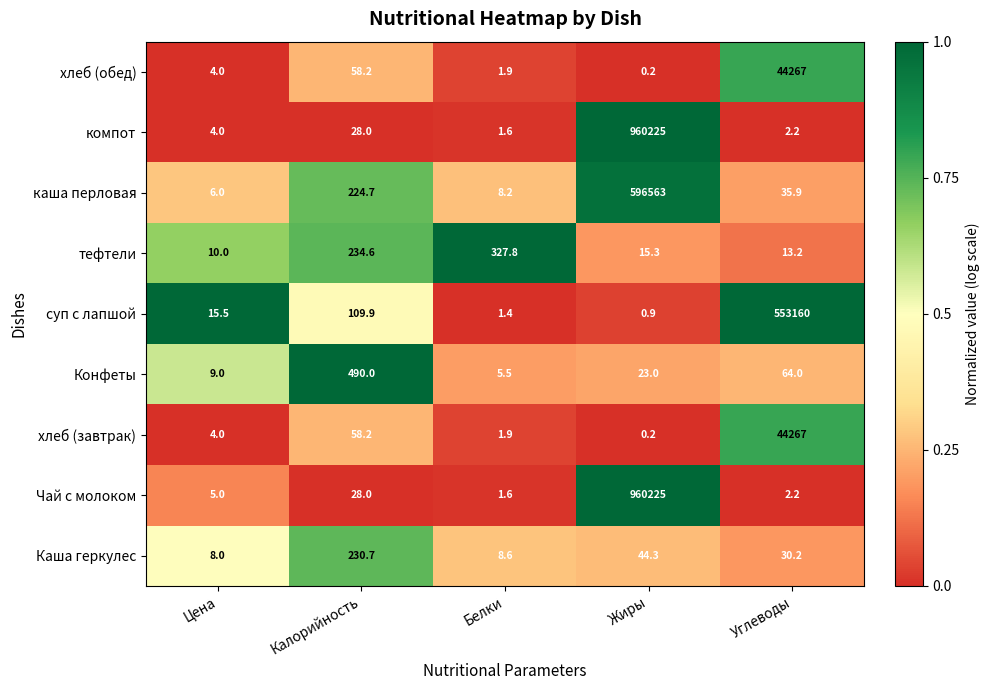

Read the хлеб (завтрак) value at Углеводы.

44267.0